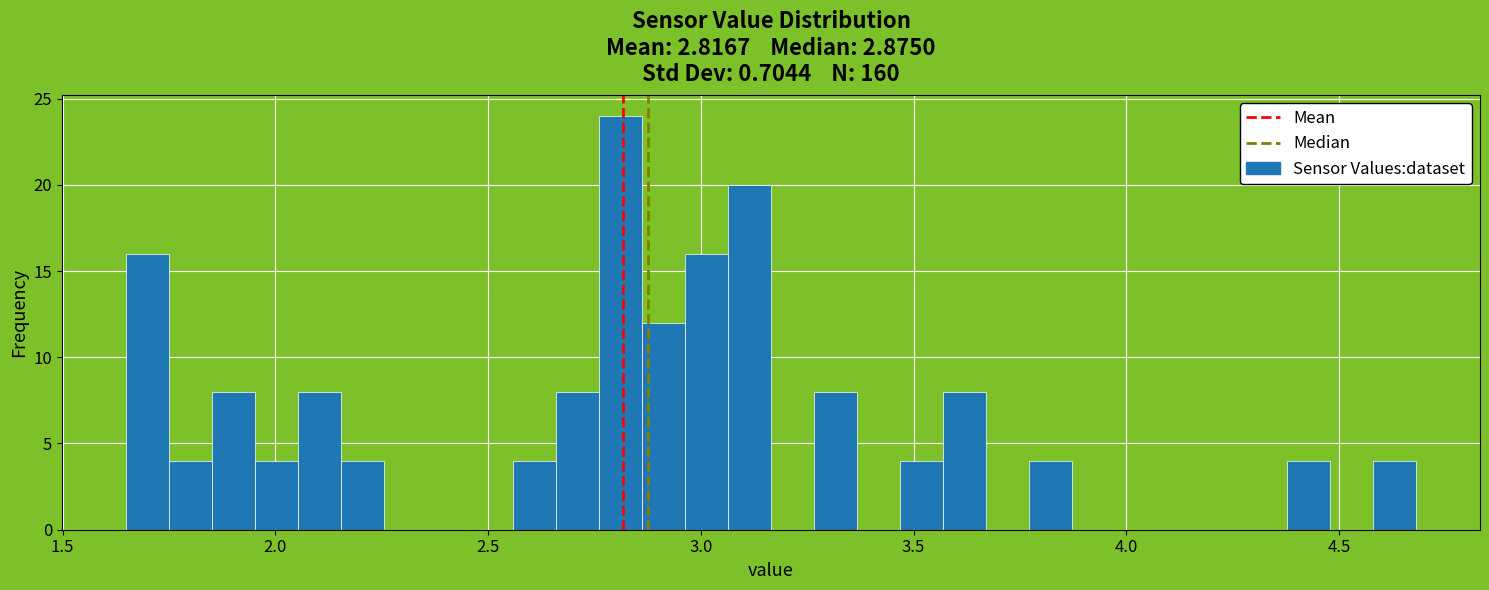

Read against the x-axis, roughly where is the centre of the tallest bar?

2.80